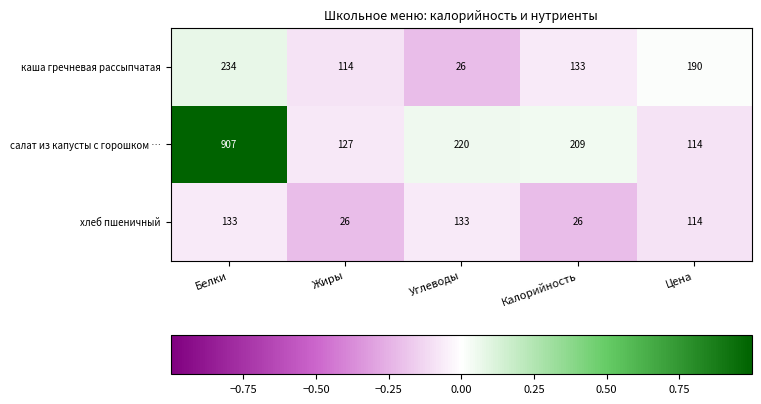

What is the difference between the second highest and second lowest values in the каша гречневая рассыпчатая series?

76